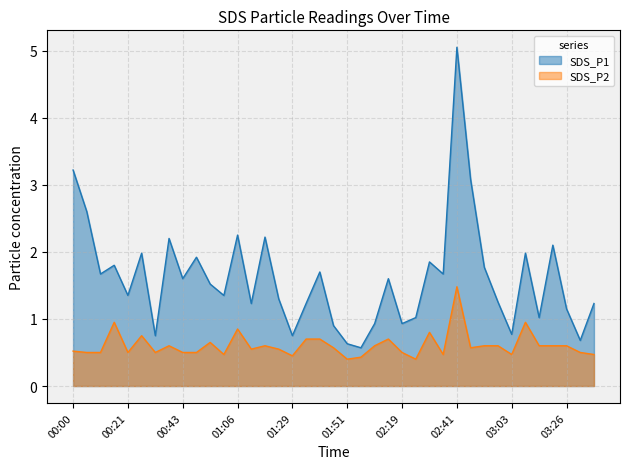

Does the chart have visible grid lines?

Yes